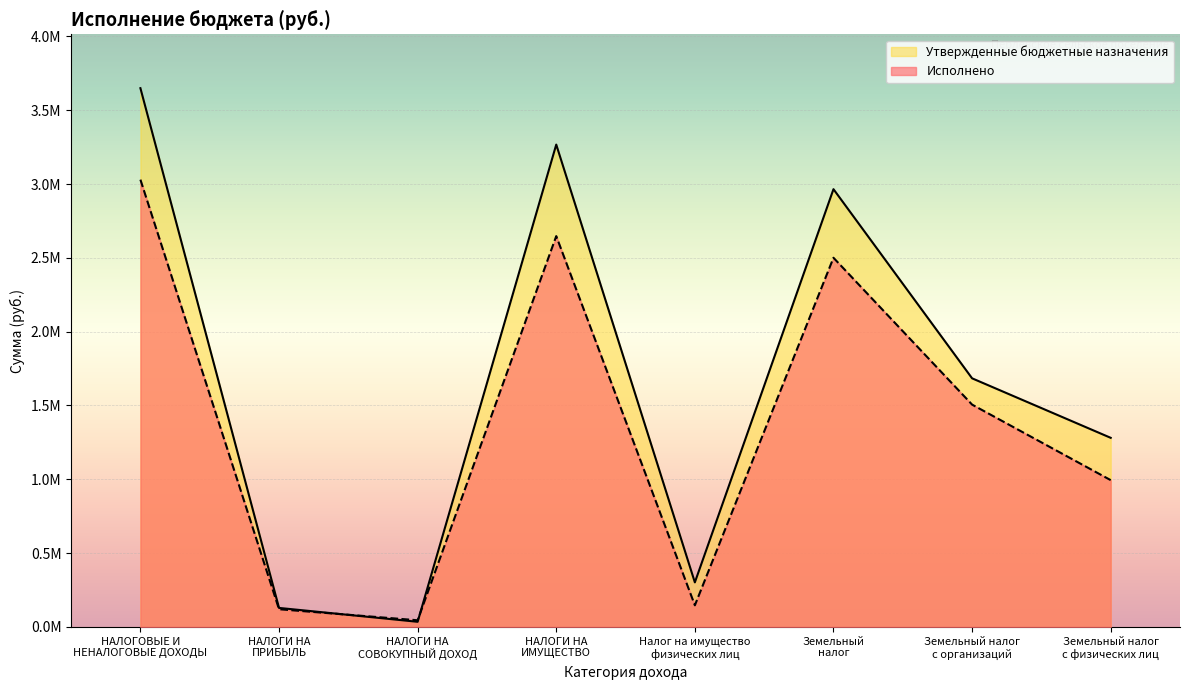

What is the label of the 8th point from the right?

НАЛОГОВЫЕ И
НЕНАЛОГОВЫЕ ДОХОДЫ